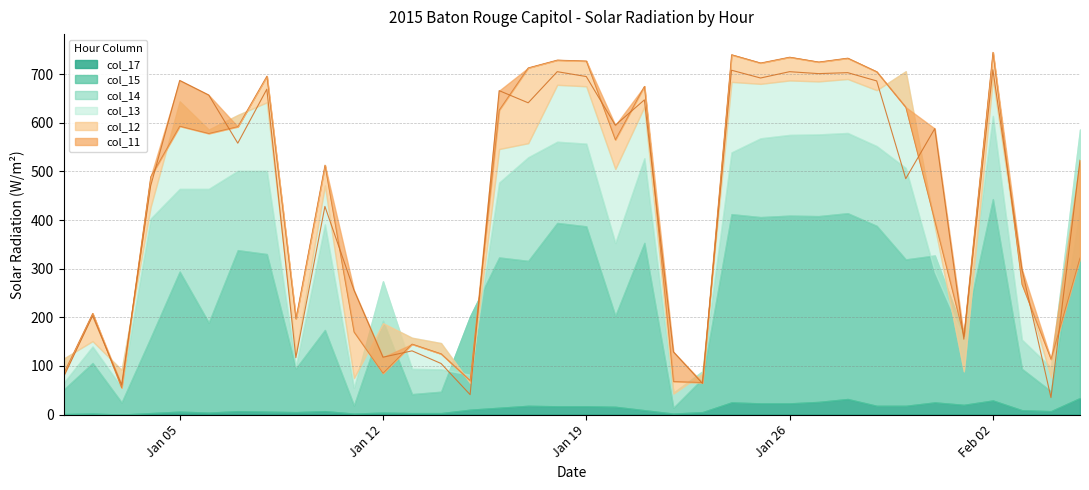

Which series changed the most between 13 and 26?

col_12